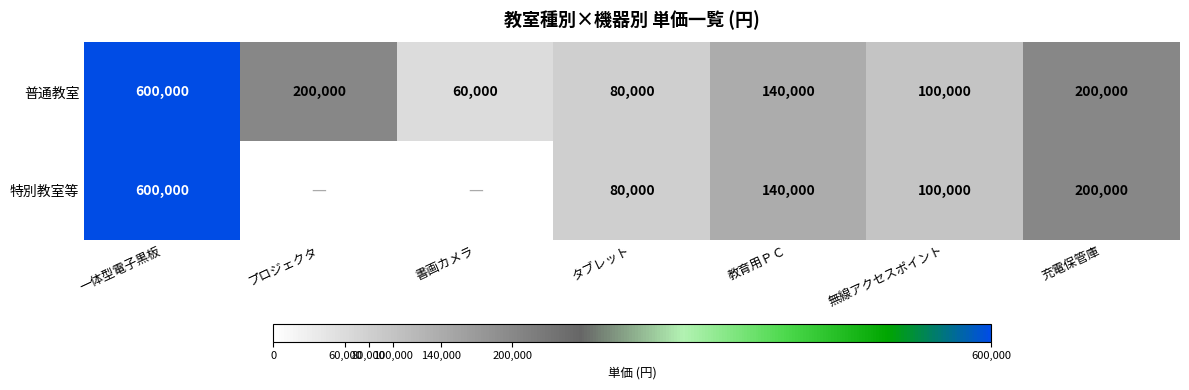

What is the difference between the 普通教室 values at 一体型電子黒板 and 充電保管庫?

400000